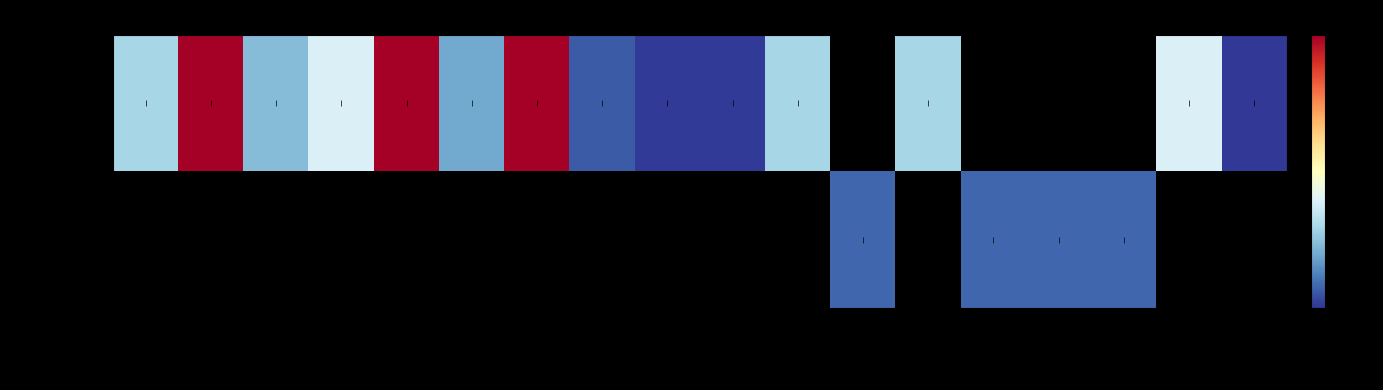

Which category has the highest value in the DATETIME series?

DiscrpAgID